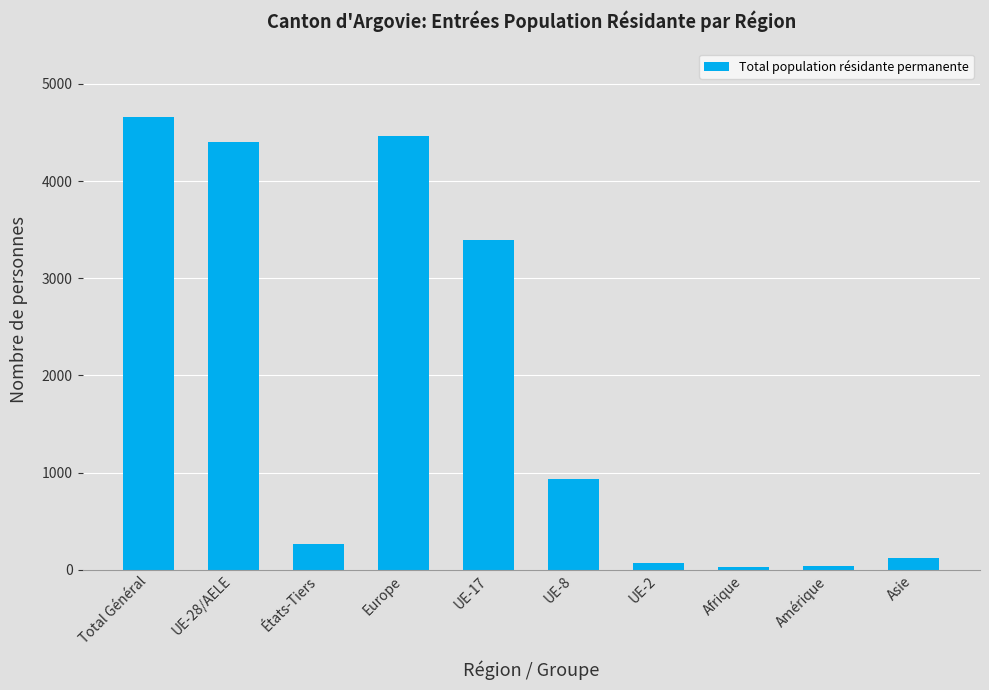

What is the label of the 3rd bar from the right?

Afrique